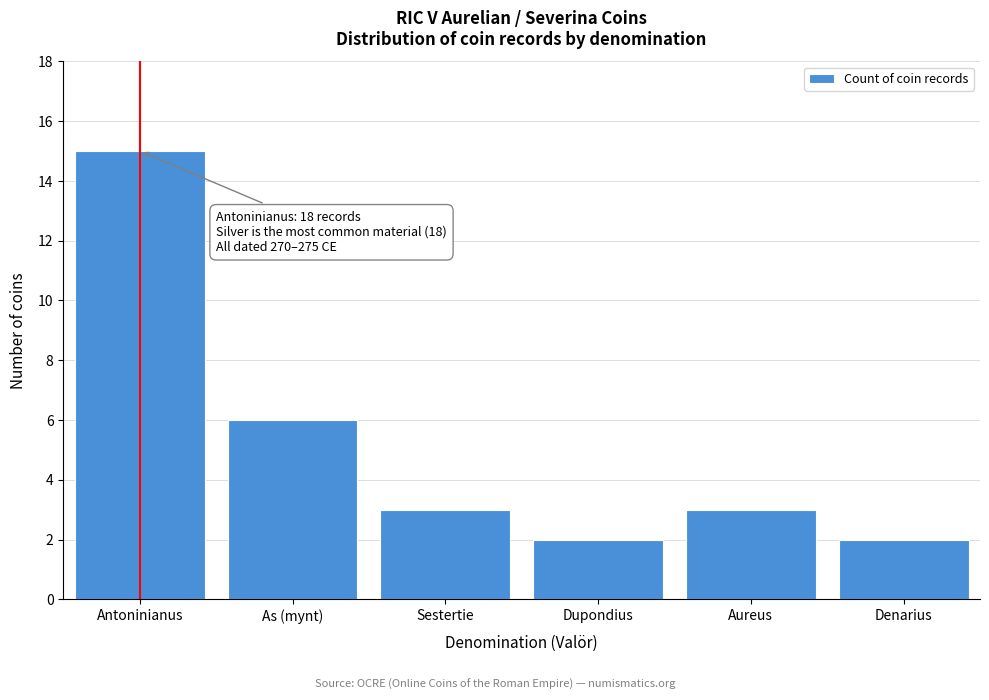

Reading left to right, list all the values displayed in this chart.

15	6	3	2	3	2